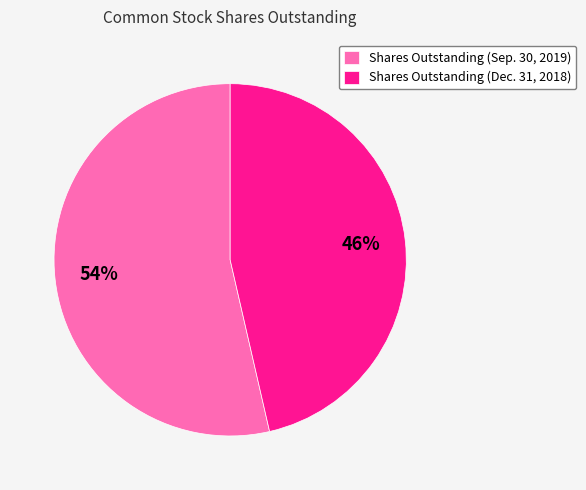

To the nearest percent, what is the average slice percentage?

50%